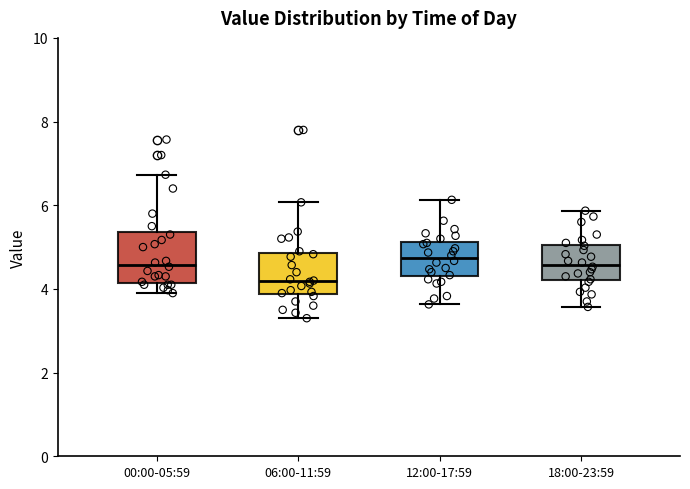

Where does the upper whisker of the box for 18:00-23:59 end on the y-axis? The values are not printed on the chart, so give them approximately, as read against the axis.

5.8